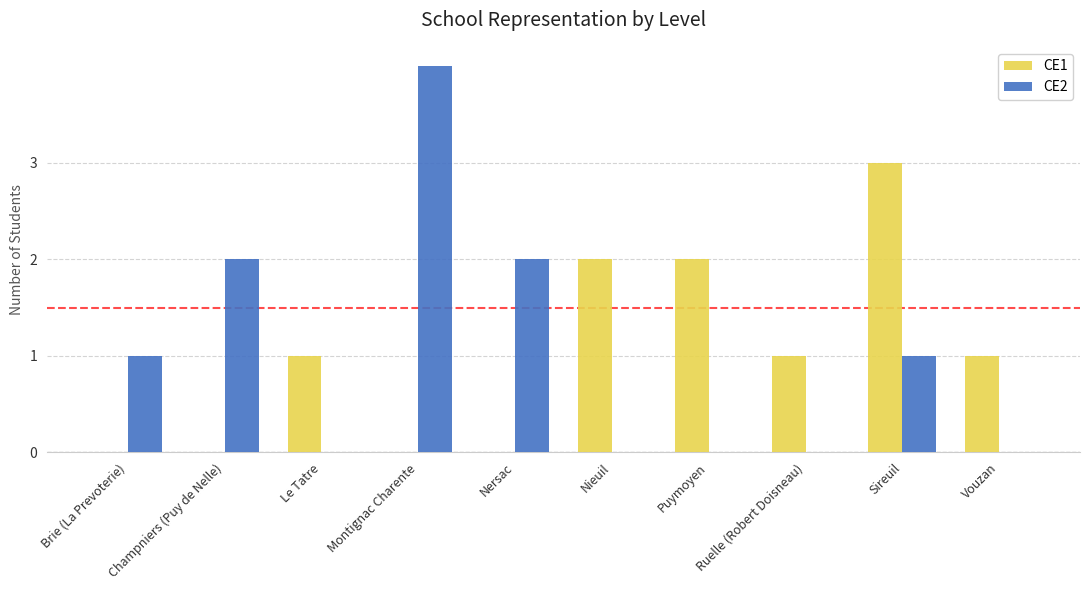

Is the value of CE2 at Champniers (Puy de Nelle) greater than the value of CE1 at Ruelle (Robert Doisneau)?

Yes